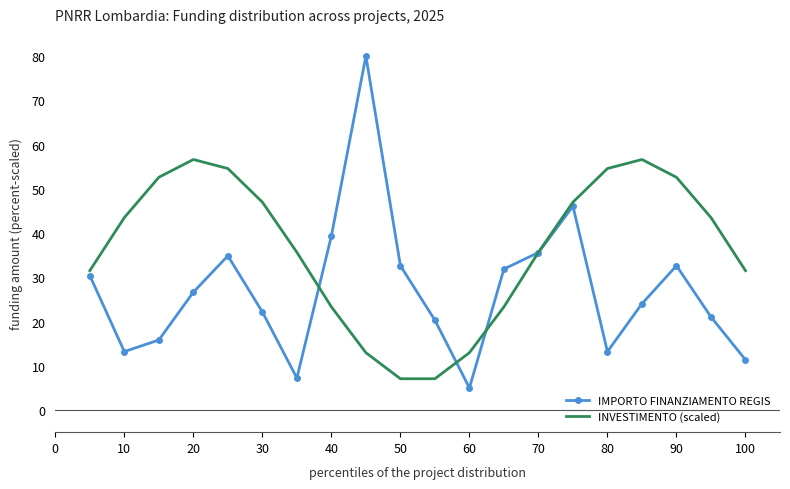

What is the highest value of the IMPORTO FINANZIAMENTO REGIS series?

80.0